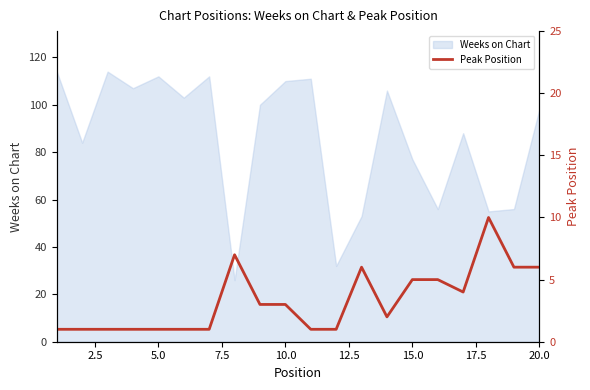

What is the difference between the maximum and second lowest values?

9